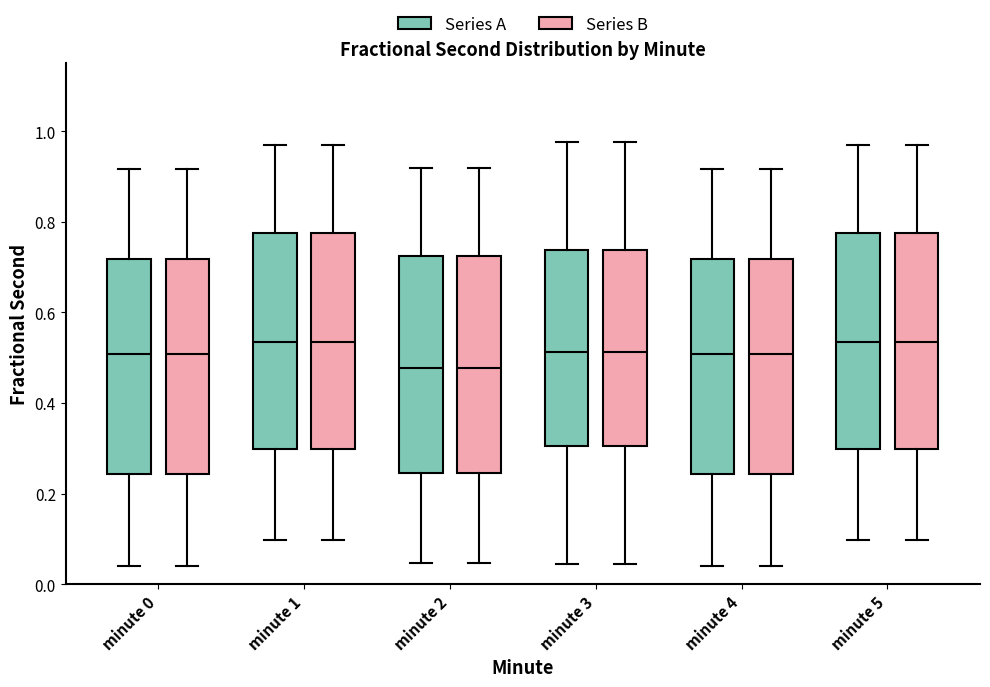

Reading left to right, transcribe this box plot: for each box, give where its median line is, the range the box spans, and where its two whiskers end, as read against the y-axis. The values are not printed on the chart, so give them approximately, as read against the axis.

minute 0 (Series A): median 0.50, box 0.24 to 0.72, whiskers 0.04 to 0.92
minute 0 (Series B): median 0.50, box 0.24 to 0.72, whiskers 0.04 to 0.92
minute 1 (Series A): median 0.54, box 0.30 to 0.78, whiskers 0.10 to 0.96
minute 1 (Series B): median 0.54, box 0.30 to 0.78, whiskers 0.10 to 0.96
minute 2 (Series A): median 0.48, box 0.24 to 0.72, whiskers 0.04 to 0.92
minute 2 (Series B): median 0.48, box 0.24 to 0.72, whiskers 0.04 to 0.92
minute 3 (Series A): median 0.52, box 0.30 to 0.74, whiskers 0.04 to 0.98
minute 3 (Series B): median 0.52, box 0.30 to 0.74, whiskers 0.04 to 0.98
minute 4 (Series A): median 0.50, box 0.24 to 0.72, whiskers 0.04 to 0.92
minute 4 (Series B): median 0.50, box 0.24 to 0.72, whiskers 0.04 to 0.92
minute 5 (Series A): median 0.54, box 0.30 to 0.78, whiskers 0.10 to 0.96
minute 5 (Series B): median 0.54, box 0.30 to 0.78, whiskers 0.10 to 0.96